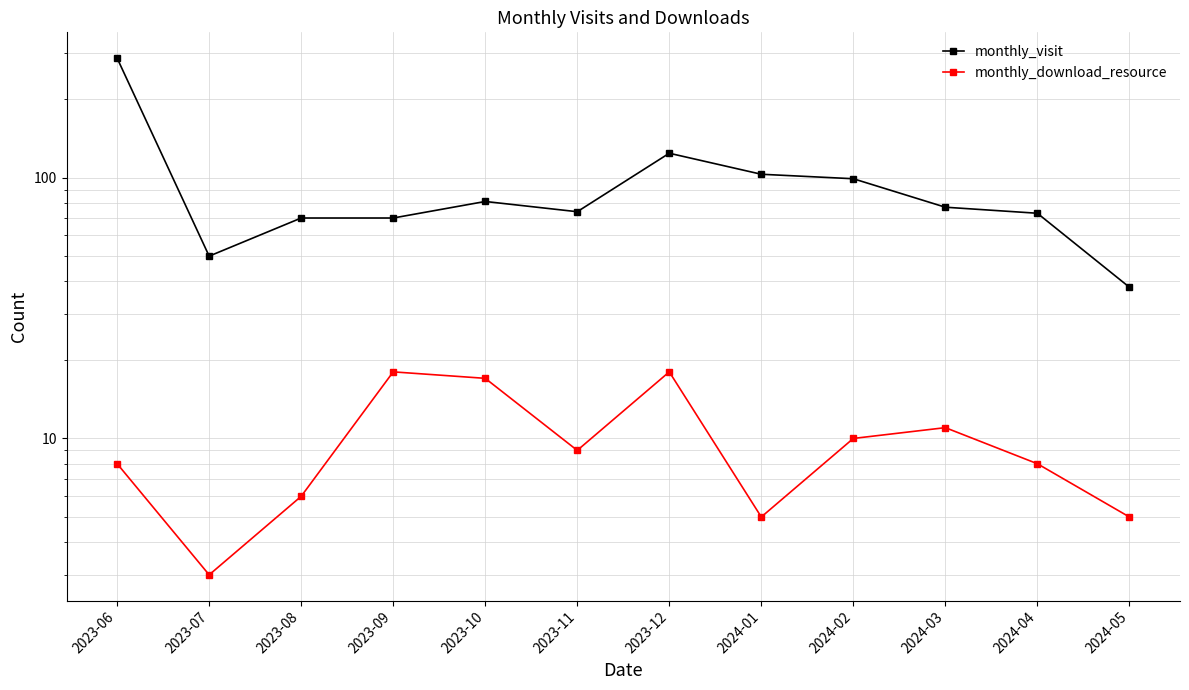

At 2023-06, list the series in order from smallest to largest.

monthly_download_resource, monthly_visit